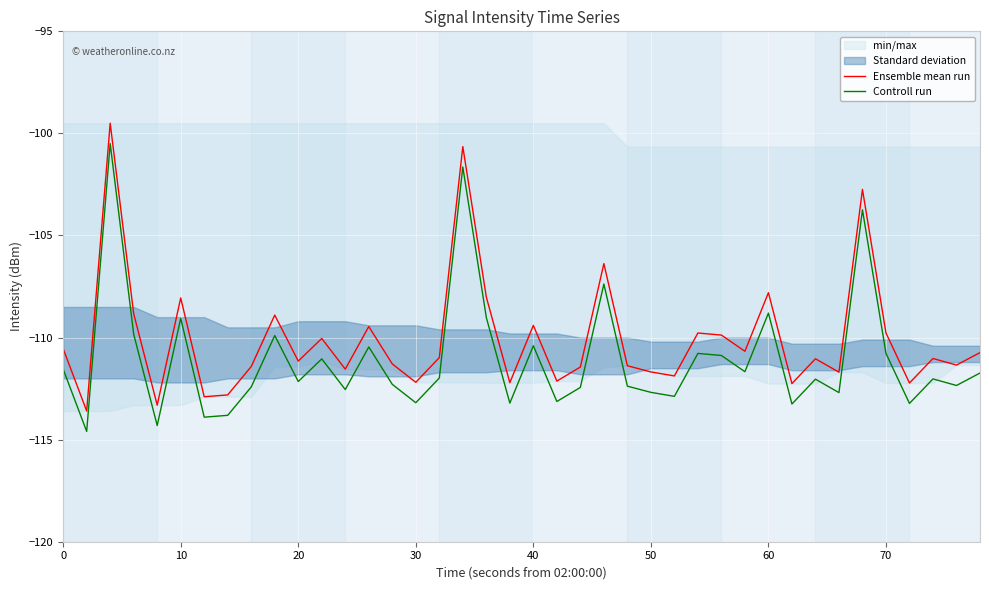

What is the average value of the Ensemble mean run series?

-110.1